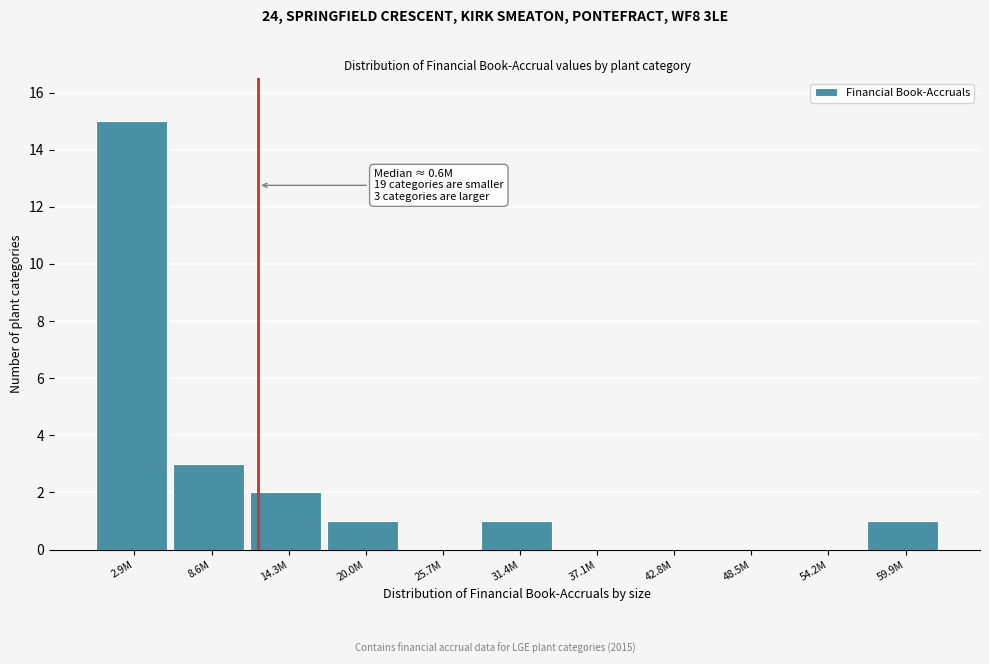

Reading left to right, transcribe all the data shown in this chart.

2.9M=15	8.6M=3	14.3M=2	20.0M=1	25.7M=0	31.4M=1	37.1M=0	42.8M=0	48.5M=0	54.2M=0	59.9M=1